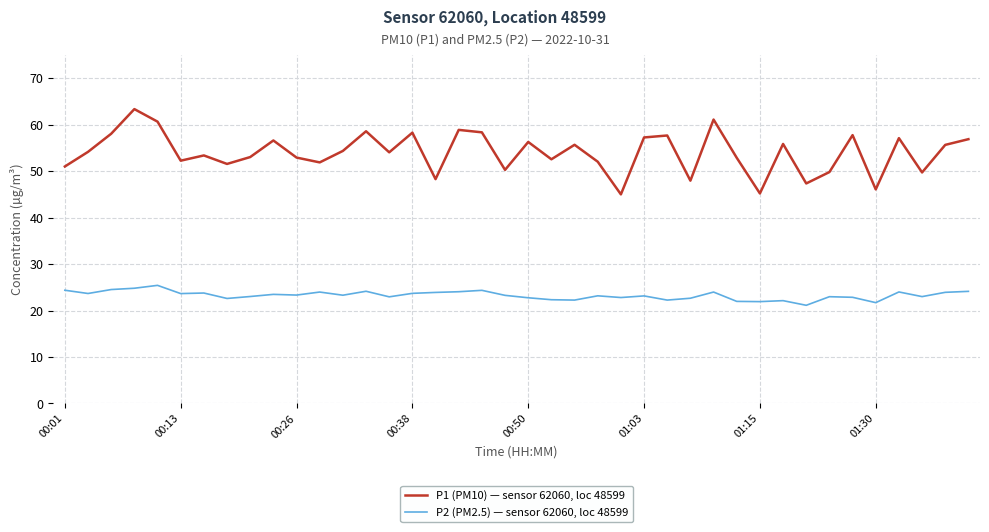

Rank the series by their average value, from lowest to highest.

P2 (PM2.5) — sensor 62060, loc 48599, P1 (PM10) — sensor 62060, loc 48599